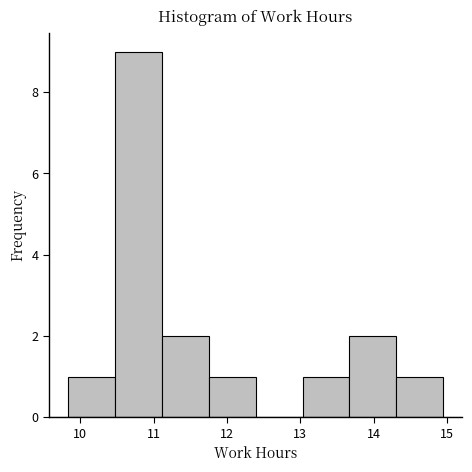

How tall is the bar that spans 14.31 to 14.95 on the x-axis? Neither the bar edges nor the heights are printed on the chart, so give them approximately, as read against the axes.

1